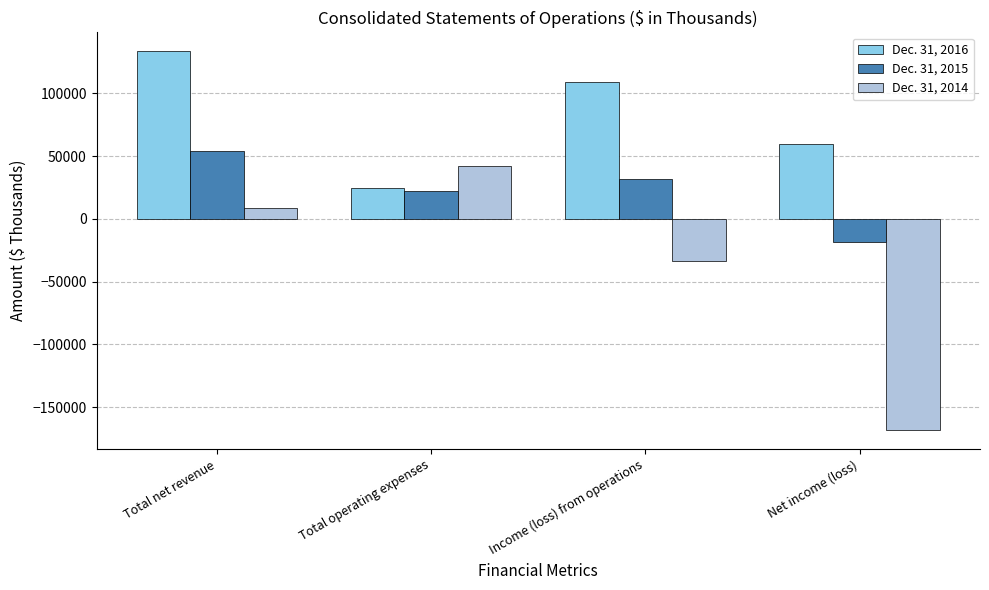

What is the difference between the Dec. 31, 2016 values at Income (loss) from operations and Total net revenue?

24581